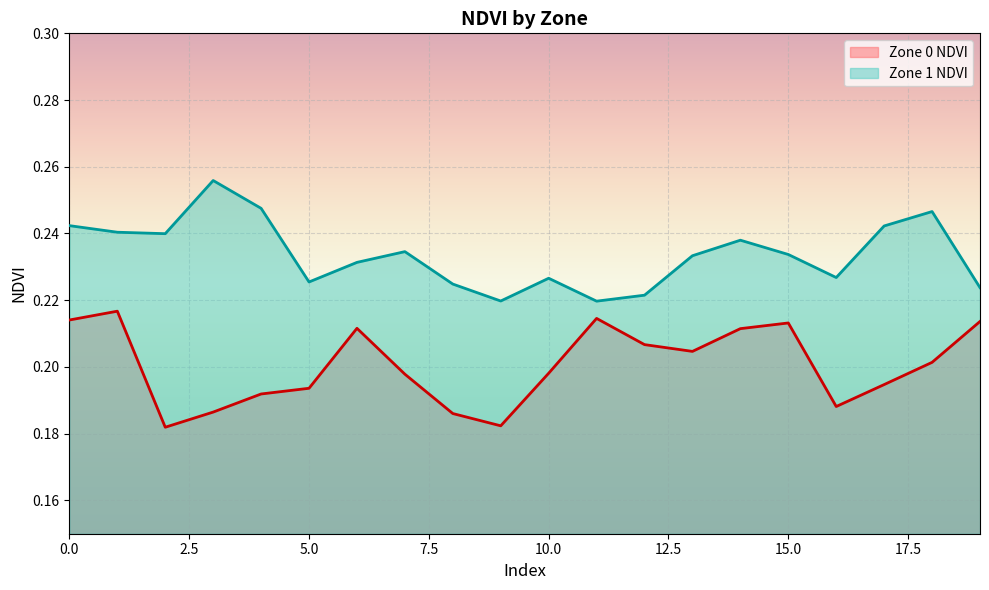

True or false: Zone 0 NDVI and Zone 1 NDVI cross at least once.

False